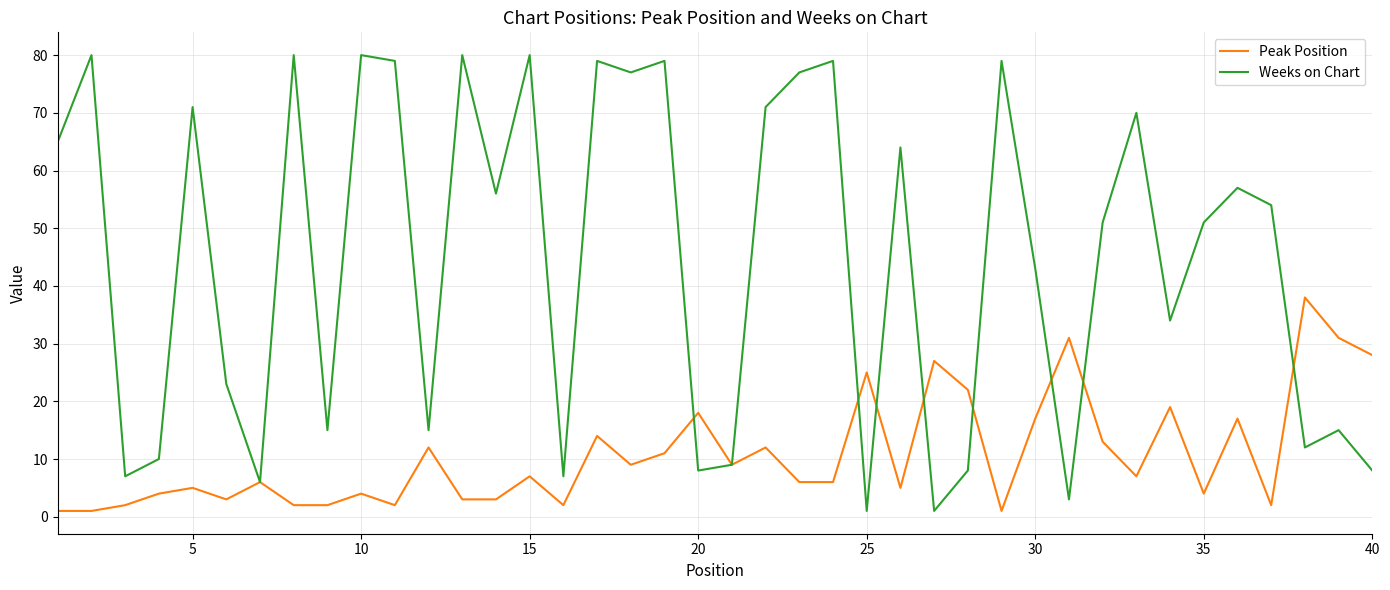

What is the minimum value for Peak Position?

1